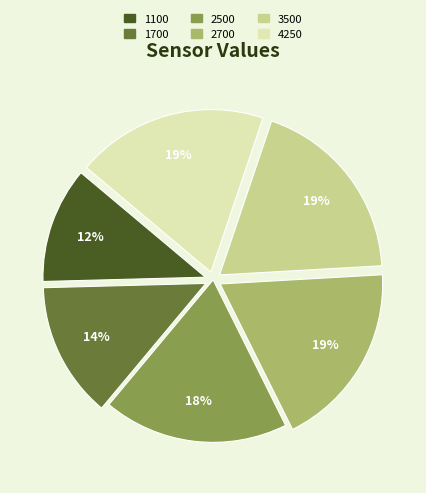

Is the sum of 3500 and 1100 greater than half?

No